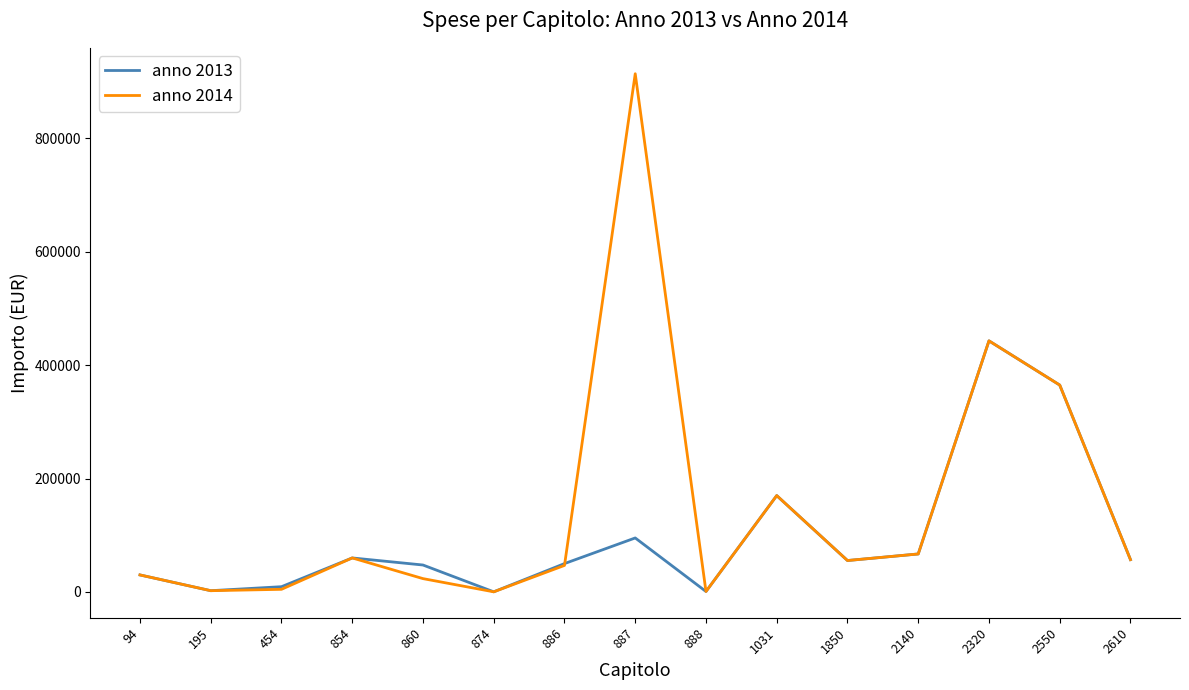

List the series in order of their peak value, lowest first.

anno 2013, anno 2014